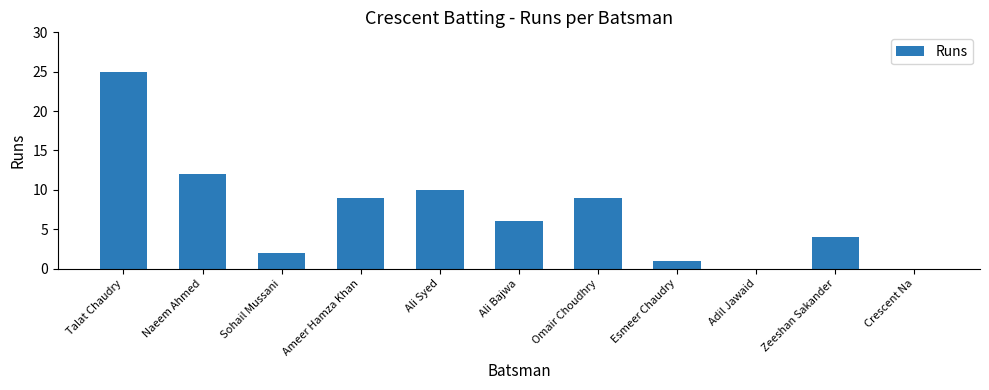

How many distinct data groups are displayed?

1